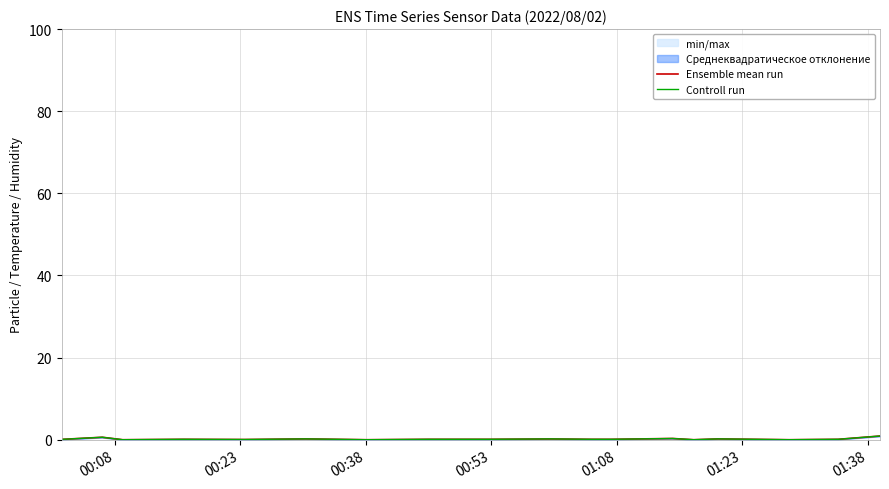

True or false: Controll run and Ensemble mean run cross at least once.

False